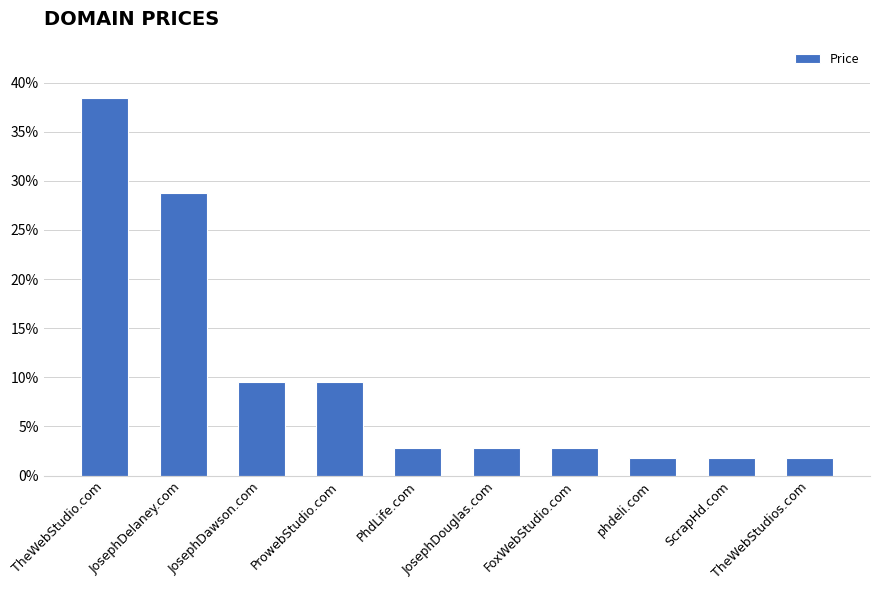

Count the number of categories in the chart.

10